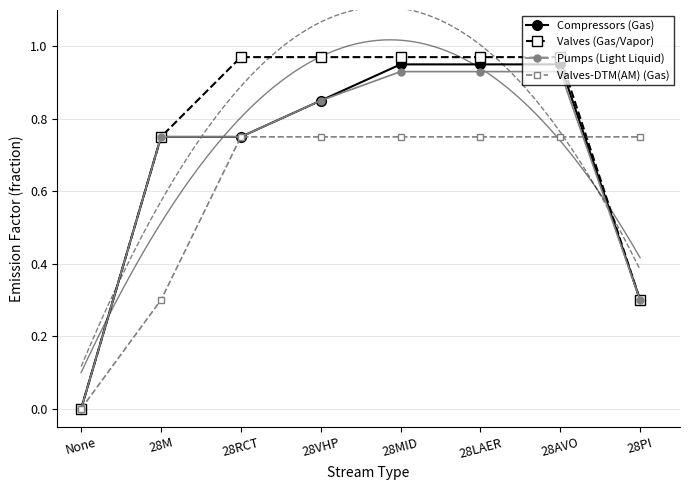

Which series ends up on top after the final intersection of Valves-DTM(AM) (Gas) and Valves (Gas/Vapor)?

Valves-DTM(AM) (Gas)